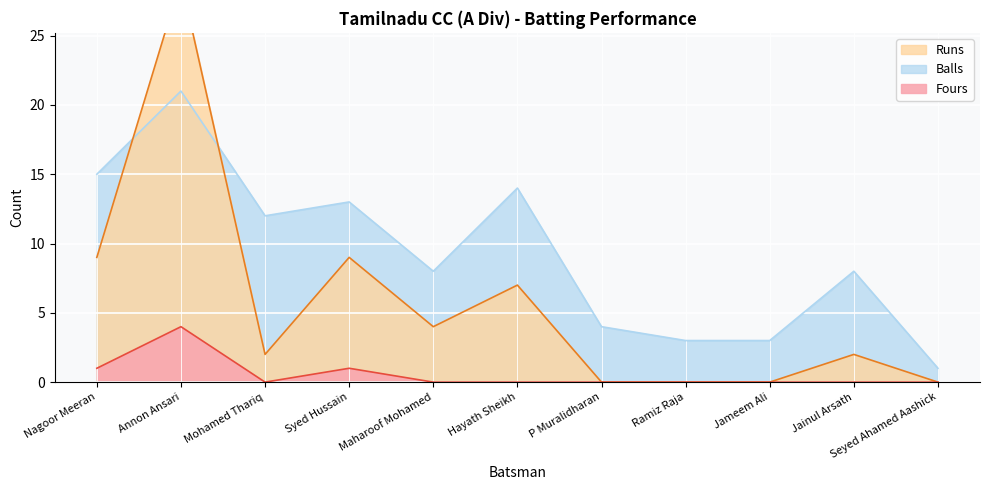

In Fours, how many points are lower than both neighbors (excluding endpoints)?

1